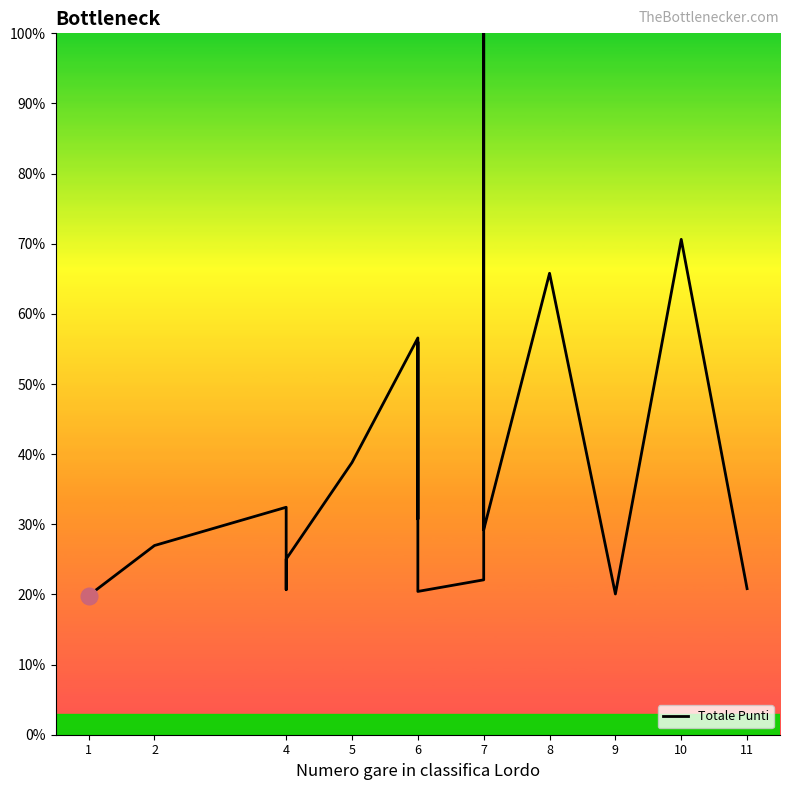

The value at 6 is 7.2. True or false?

False